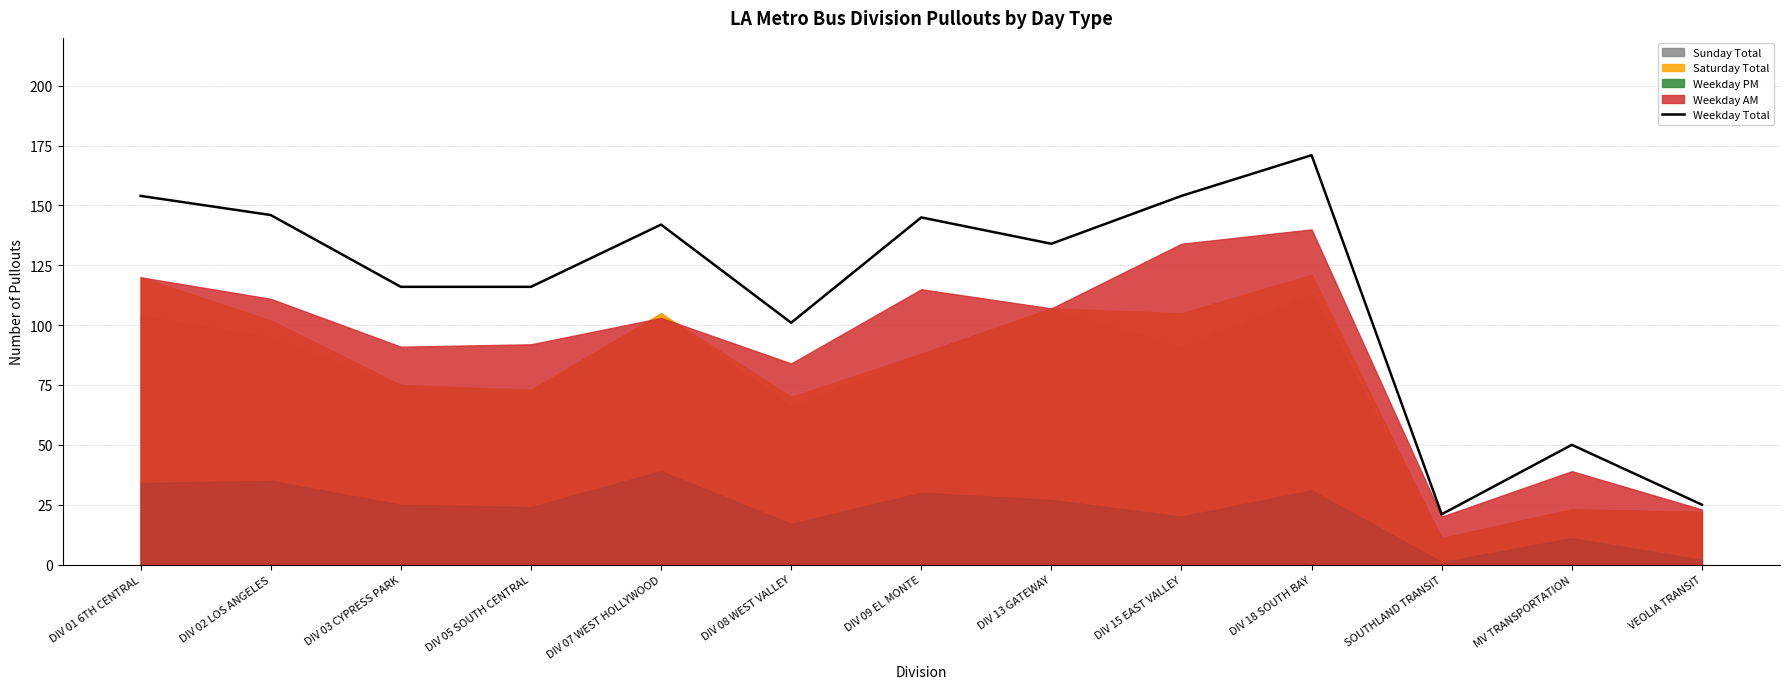

How many categories are shown in the chart?

13